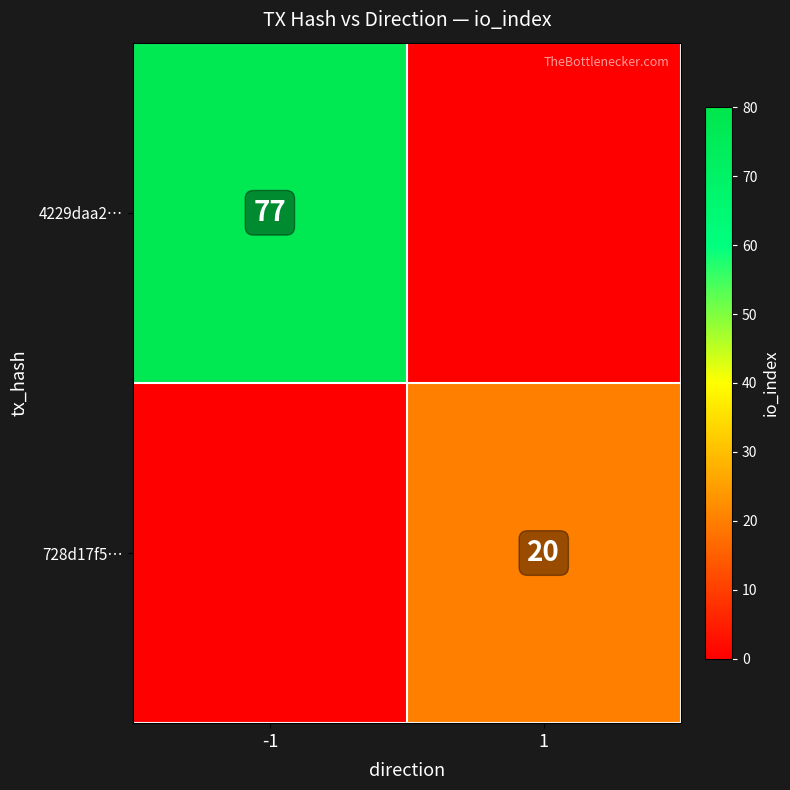

At which category does the chart reach its minimum across all series?

1